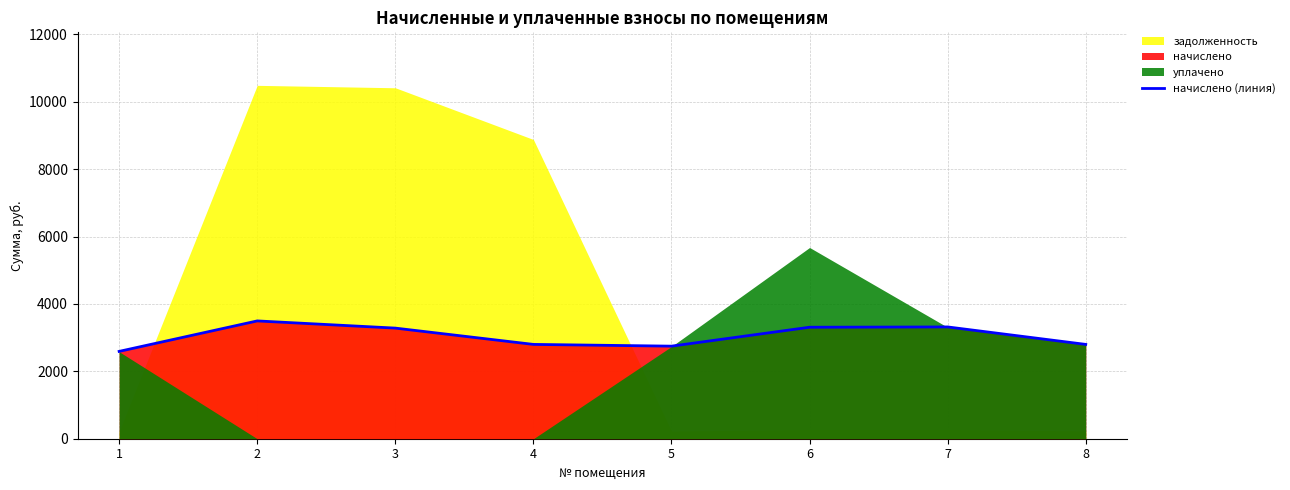

Where is the first local minimum?

5